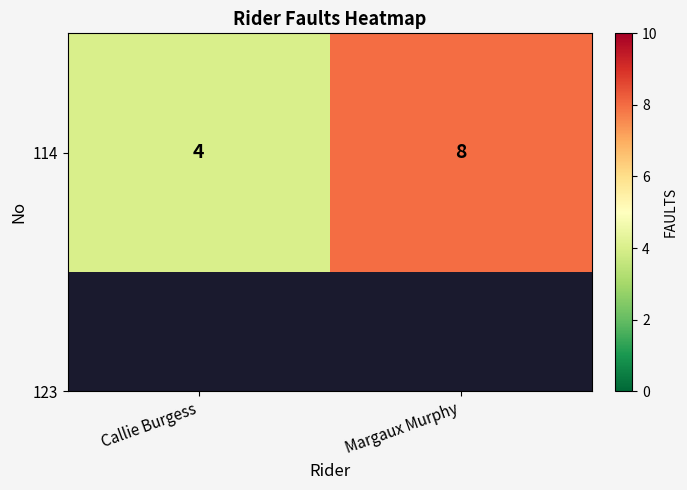

At which category does the chart reach its peak across all series?

Margaux Murphy